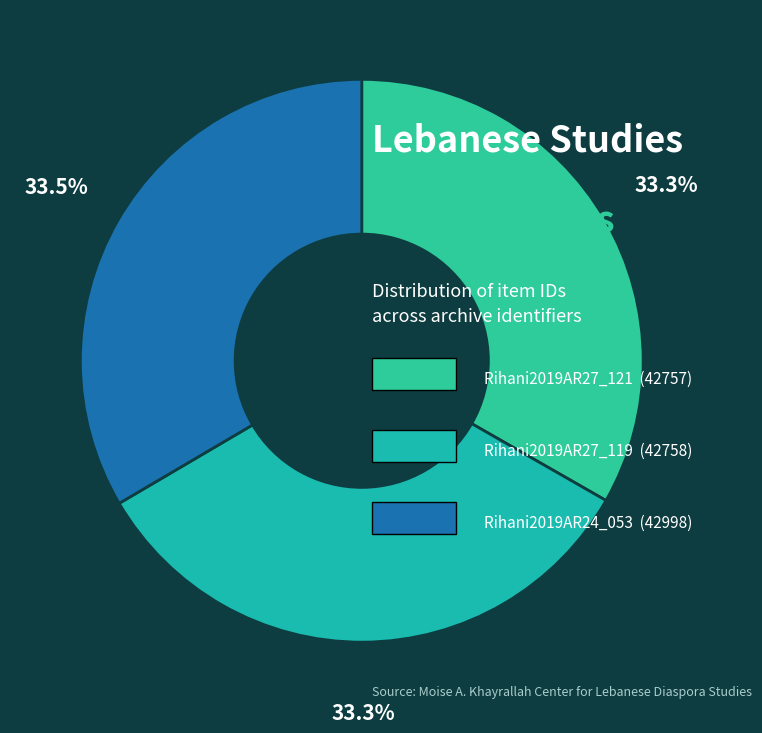

Rank the categories by value from lowest to highest.

Rihani2019AR27_121, Rihani2019AR27_119, Rihani2019AR24_053